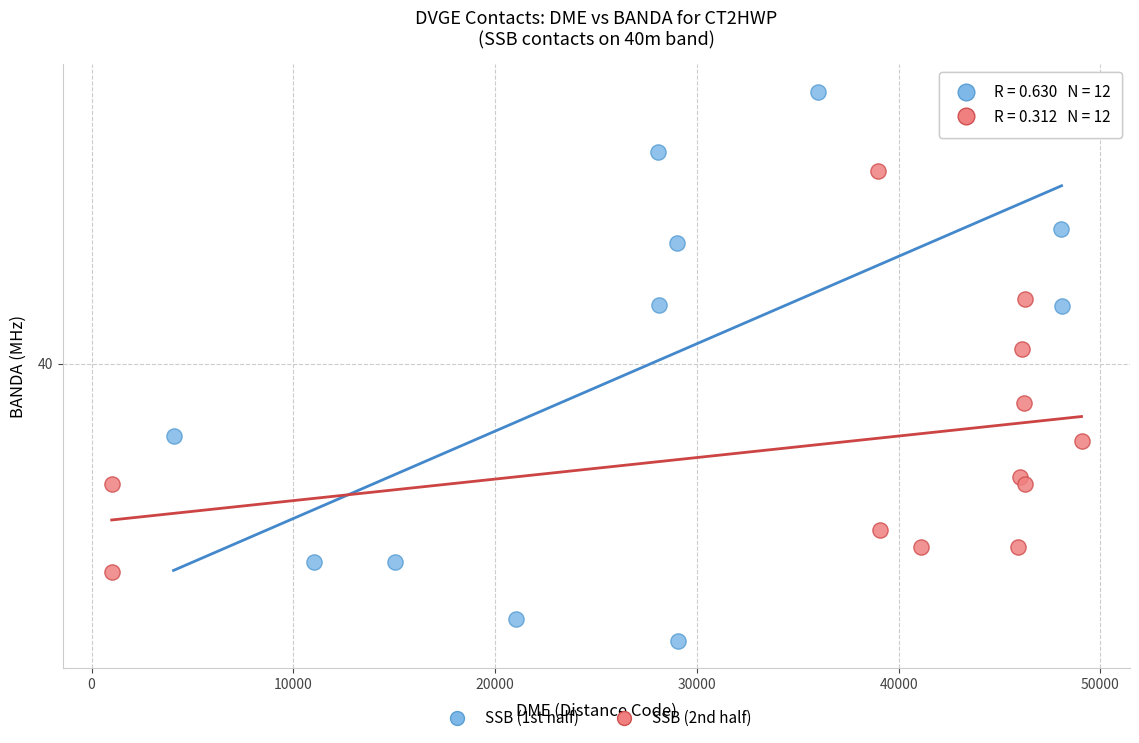

Which series contains the highest Y value?

SSB (1st half)